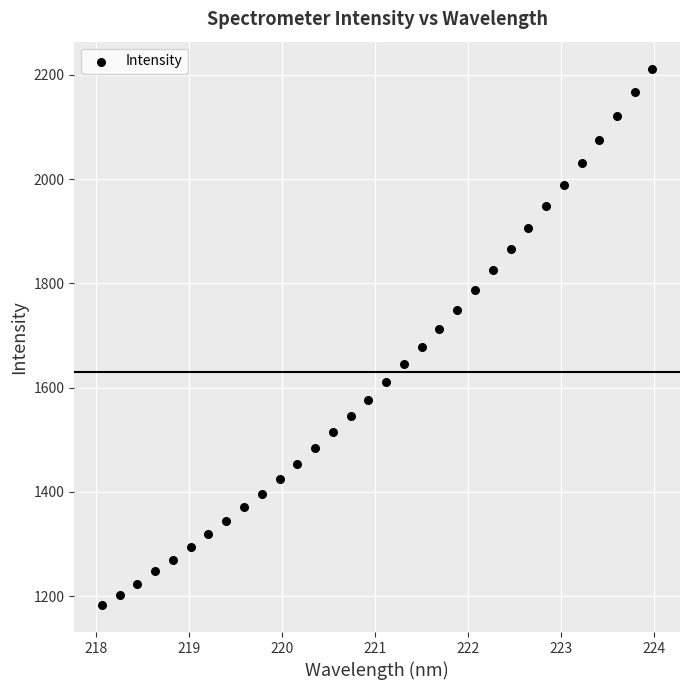

What is the range of Y values (max minus min)?

1029.5